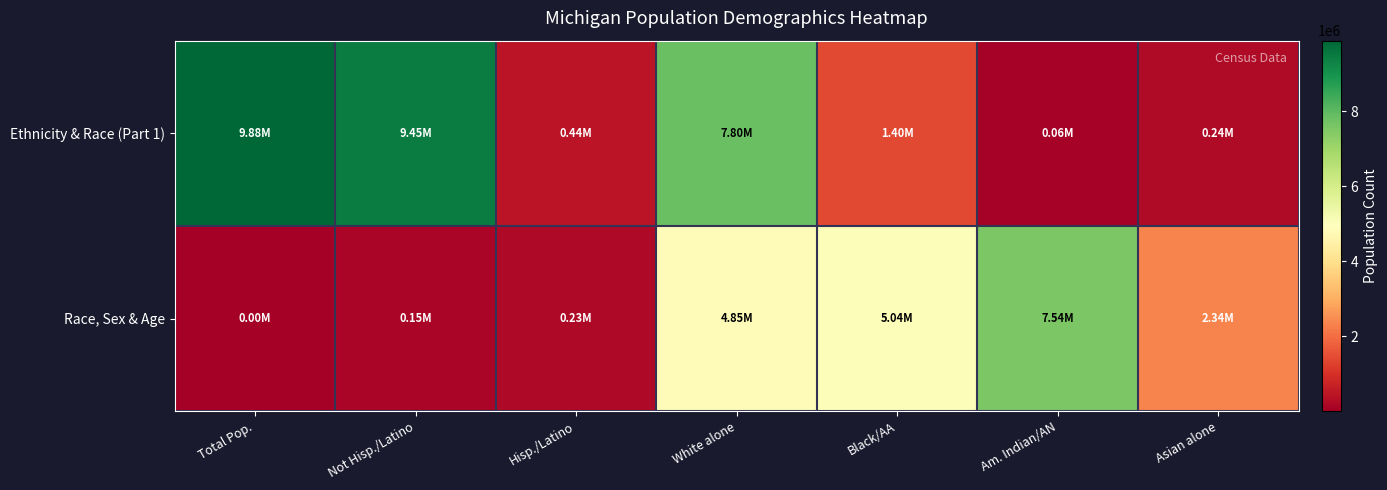

At how many categories does at least one series exceed 7887849?

2